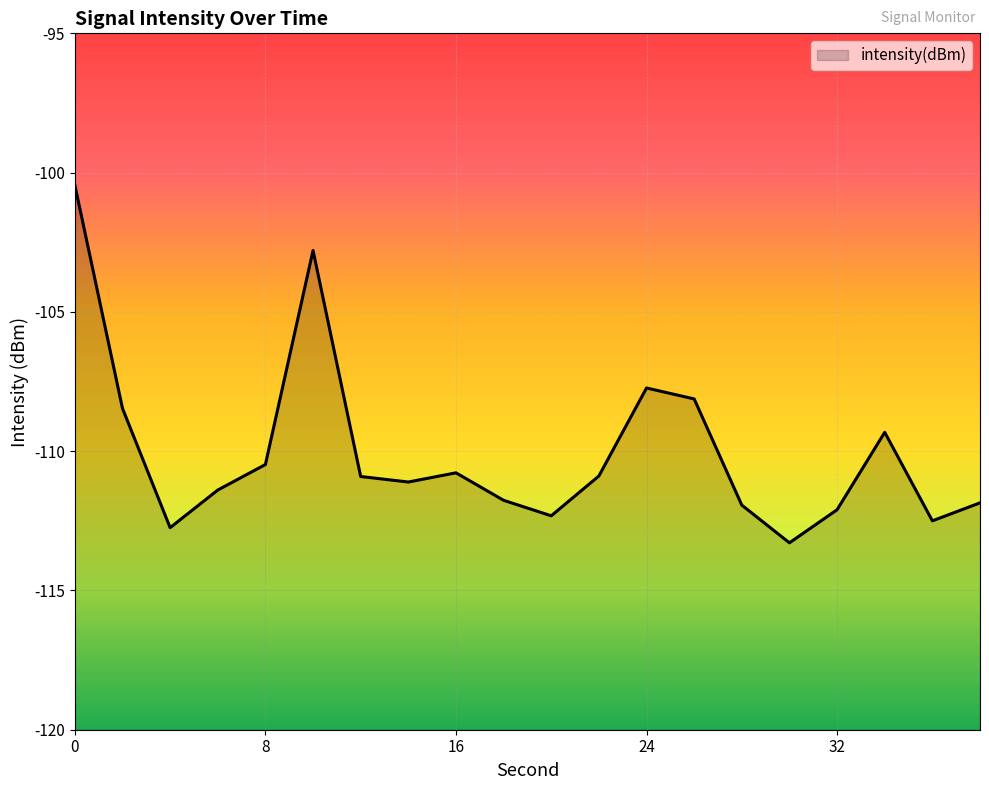

Is it true that the value at 0 is -100.4?

True